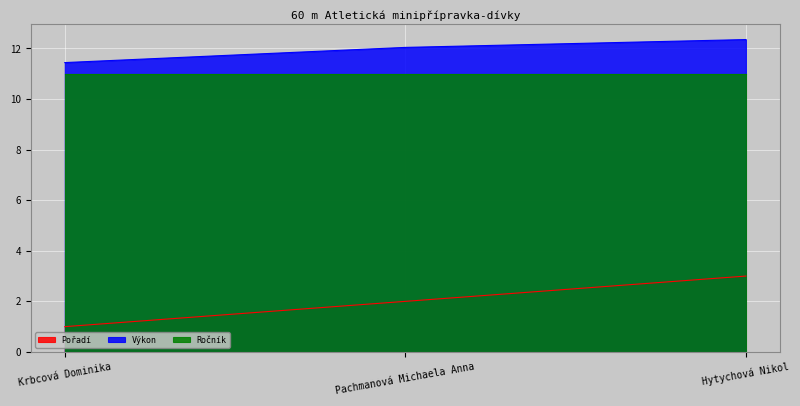

What is the difference between the highest and lowest values at Pachmanová Michaela Anna?

10.0